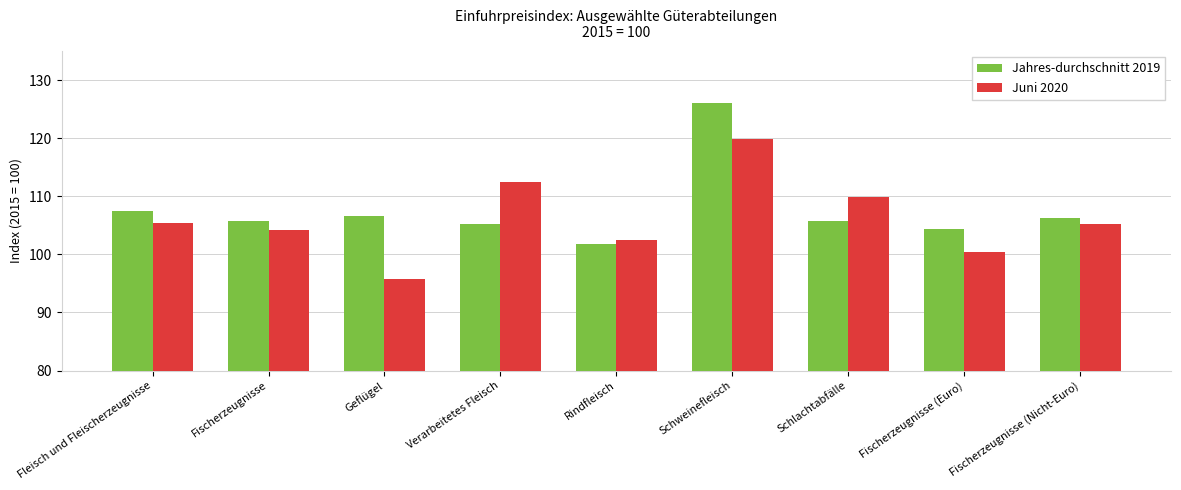

How many categories are shown in the chart?

9